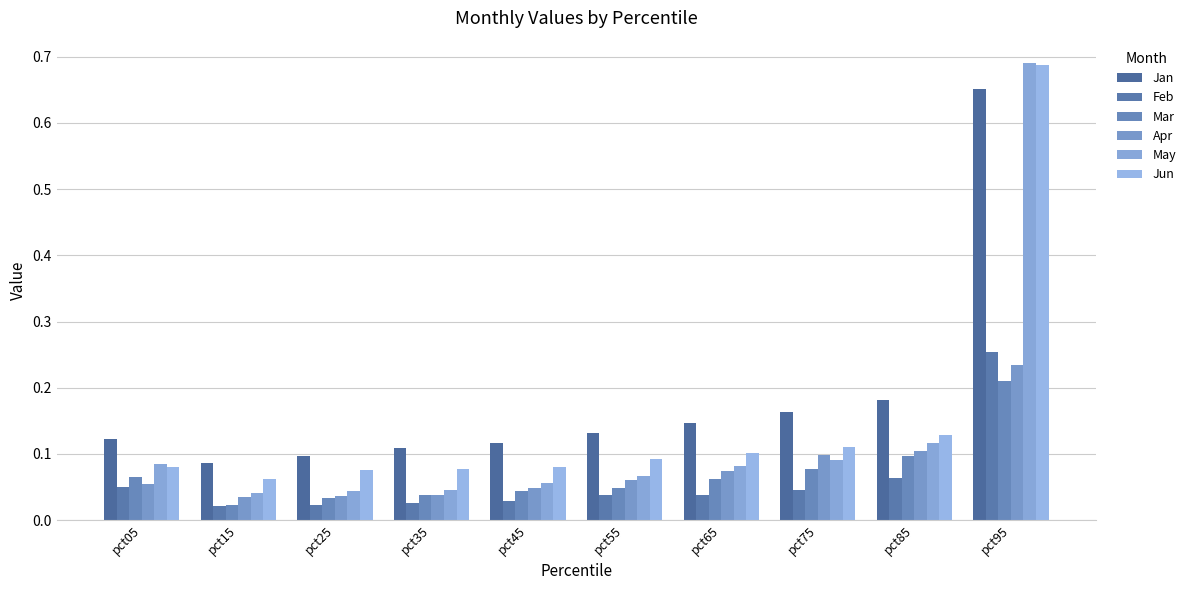

Count the number of categories in the chart.

10